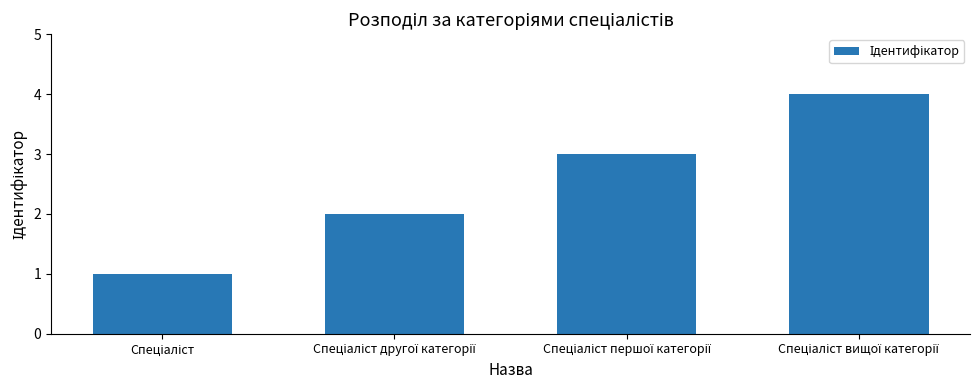

Reading left to right, what are all the values shown in this chart?

1	2	3	4